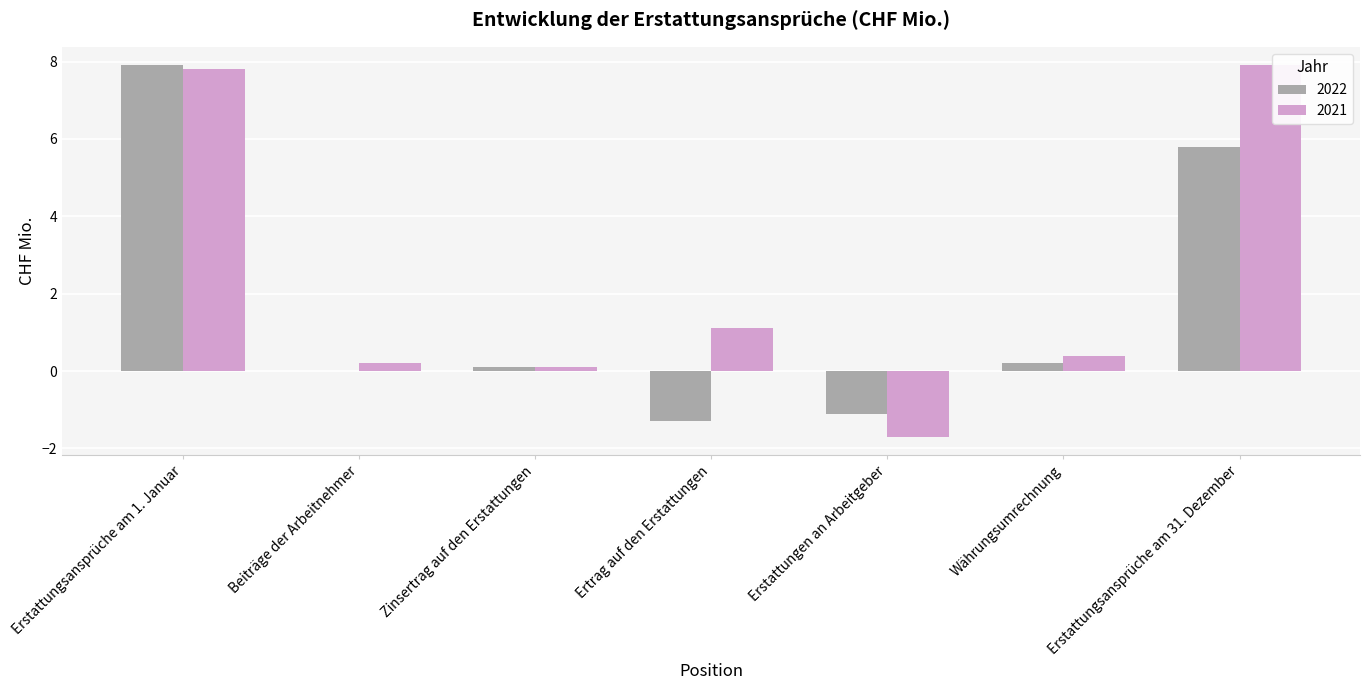

Is it true that 2022 equals 0.0 at Beiträge der Arbeitnehmer?

True